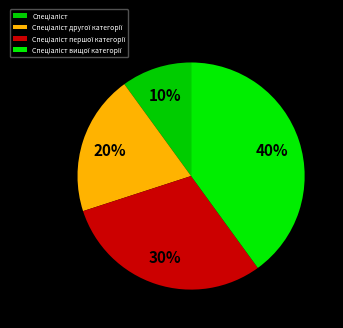

Does Спеціаліст другої категорії account for over 50% of the chart?

No